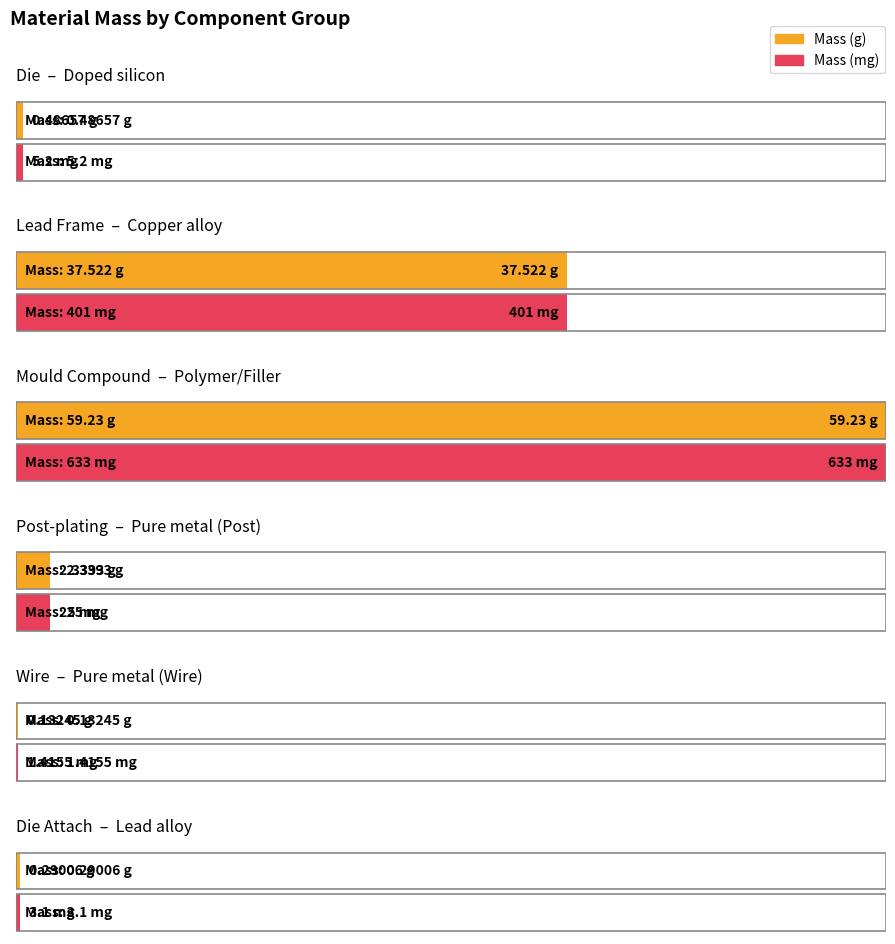

How many data points in Mass are above 2?

3